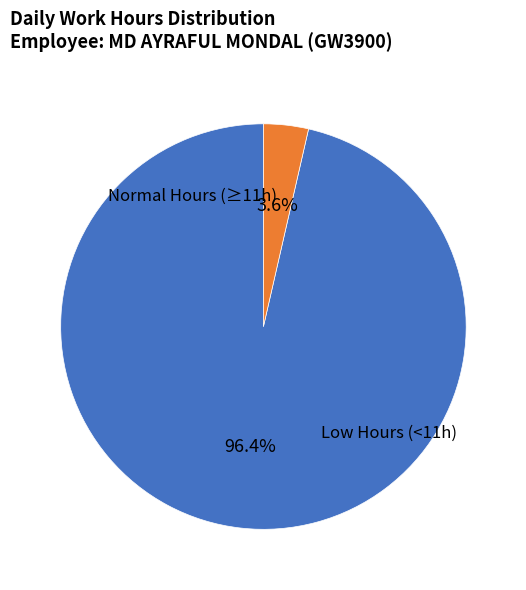

To the nearest percent, what is the average slice percentage?

50%